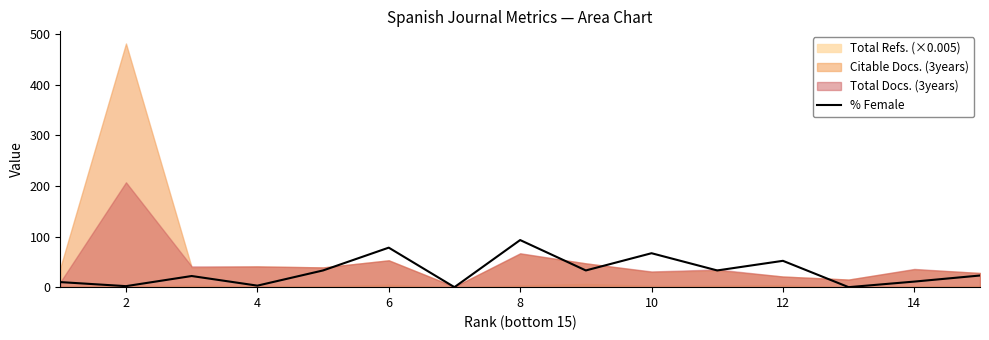

What is the highest value of the % Female series?

93